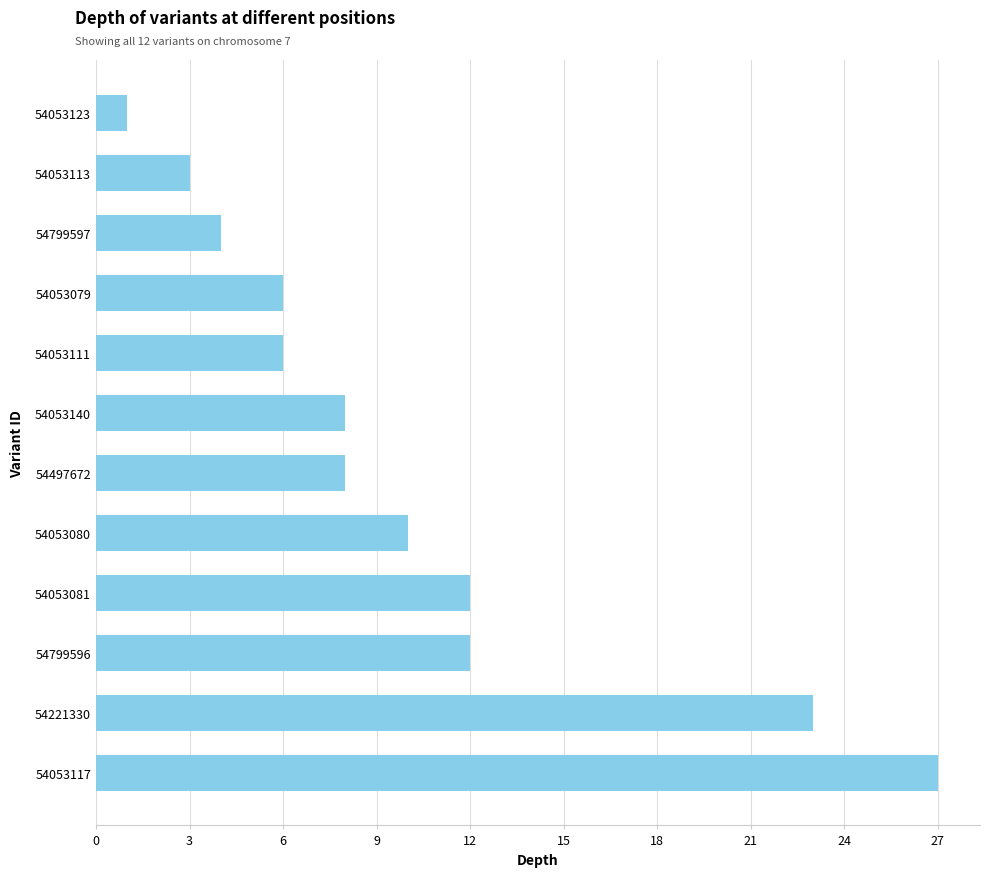

Which has a higher value, 54053080 or 54053117?

54053117